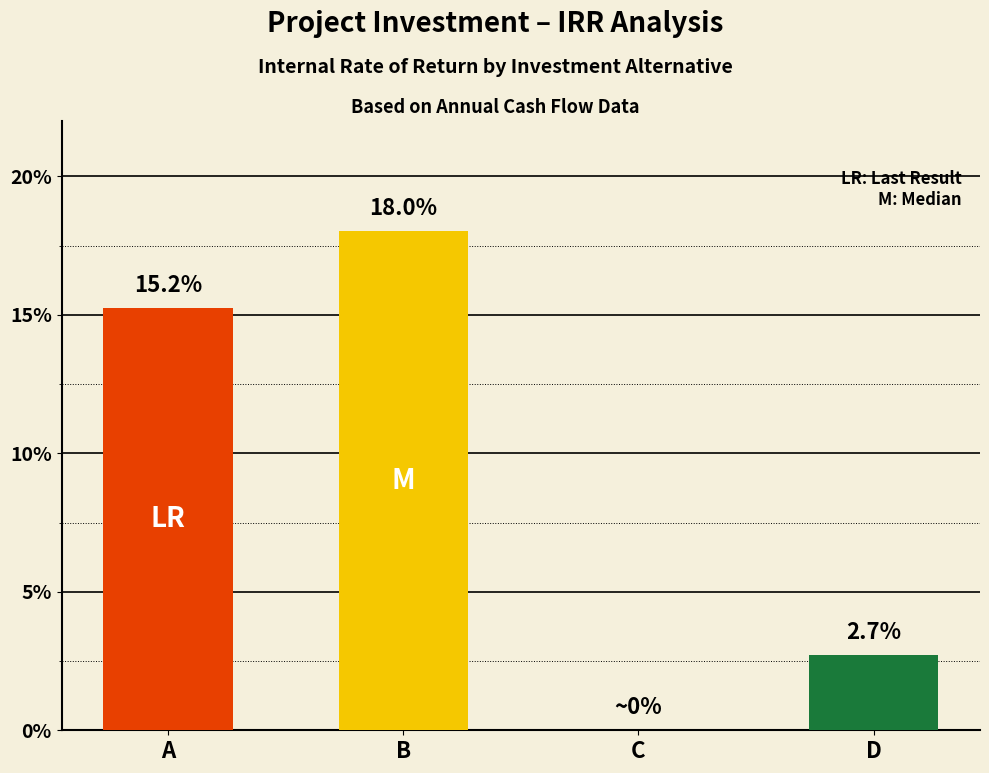

Between C and D, which is larger?

D